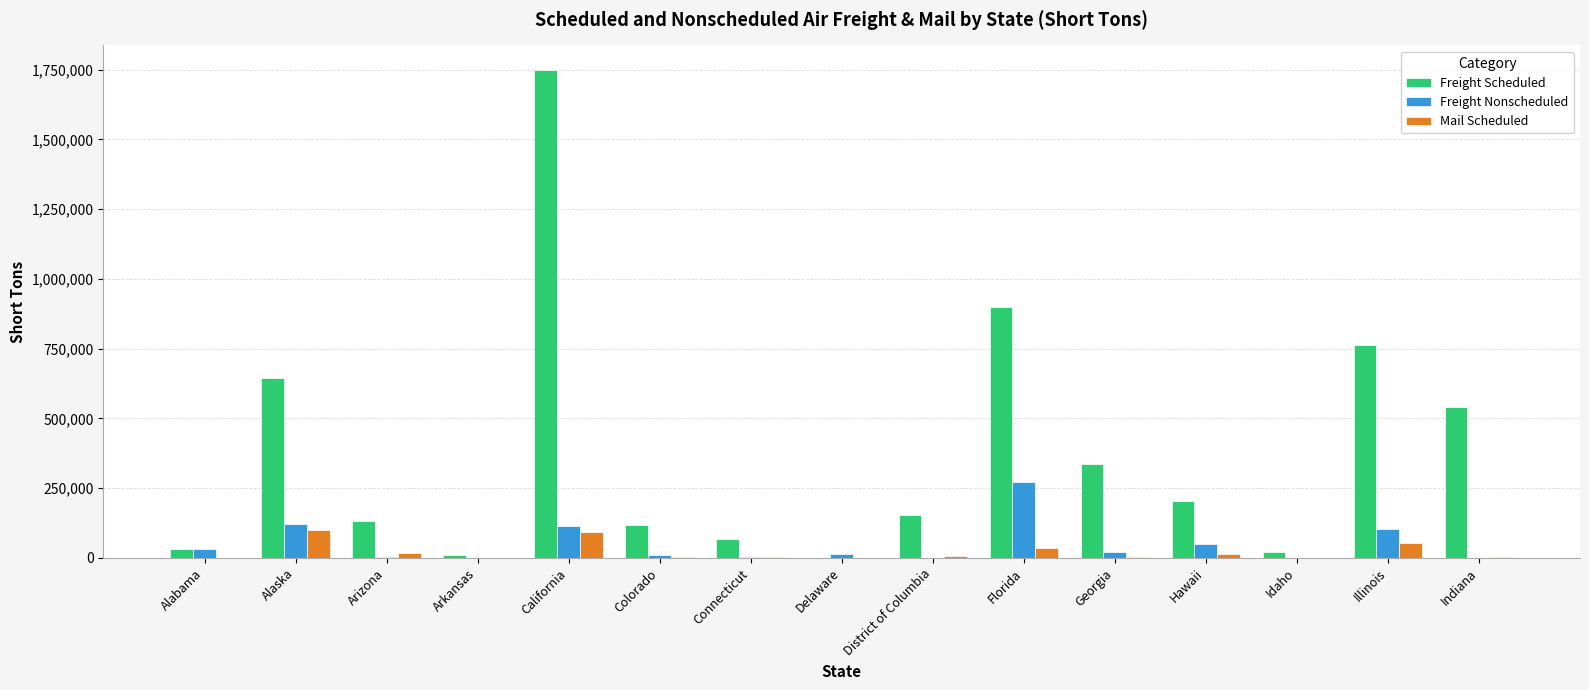

Which series has the largest total across all categories?

Freight Scheduled